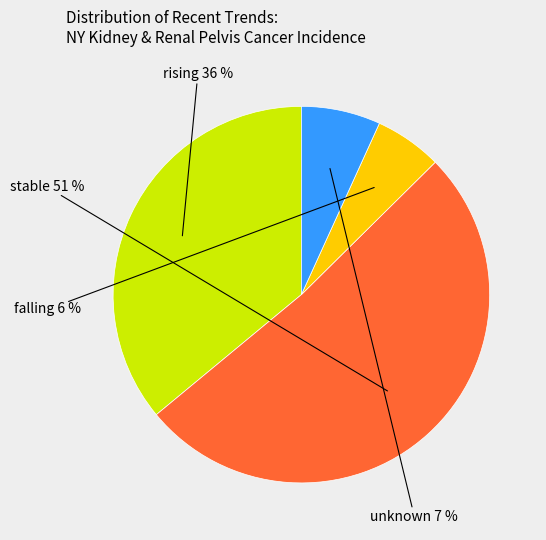

Which slice is the largest?

stable